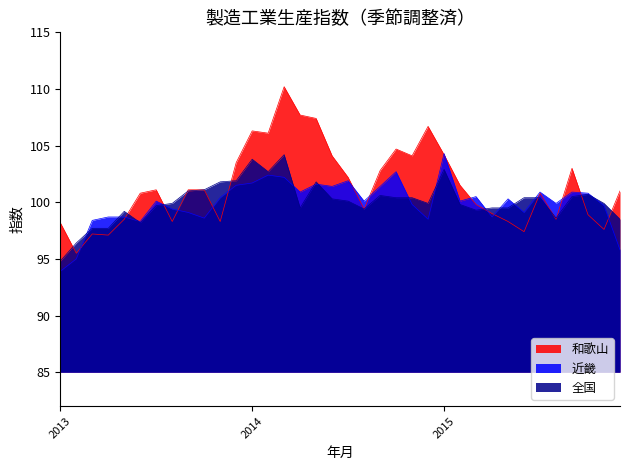

How many intersections are there between 和歌山 and 全国?

11